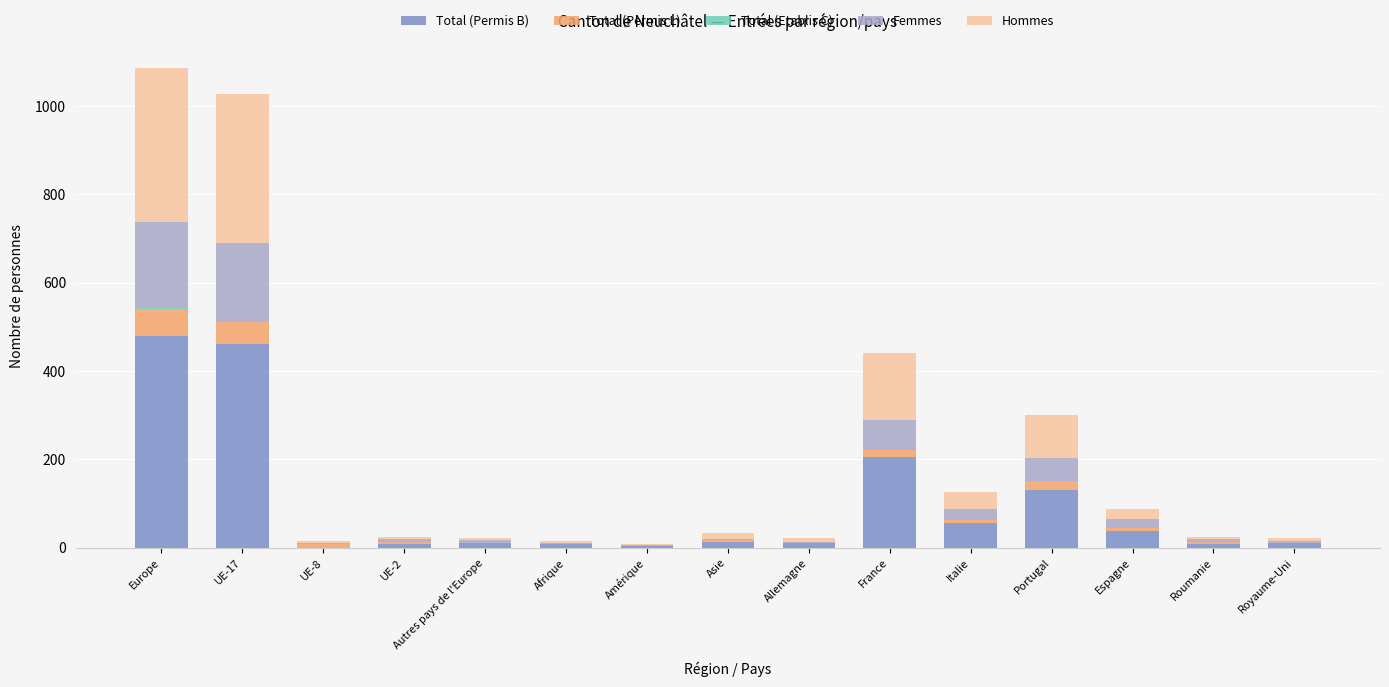

What is the sum of all Total (Permis B) values?

1441